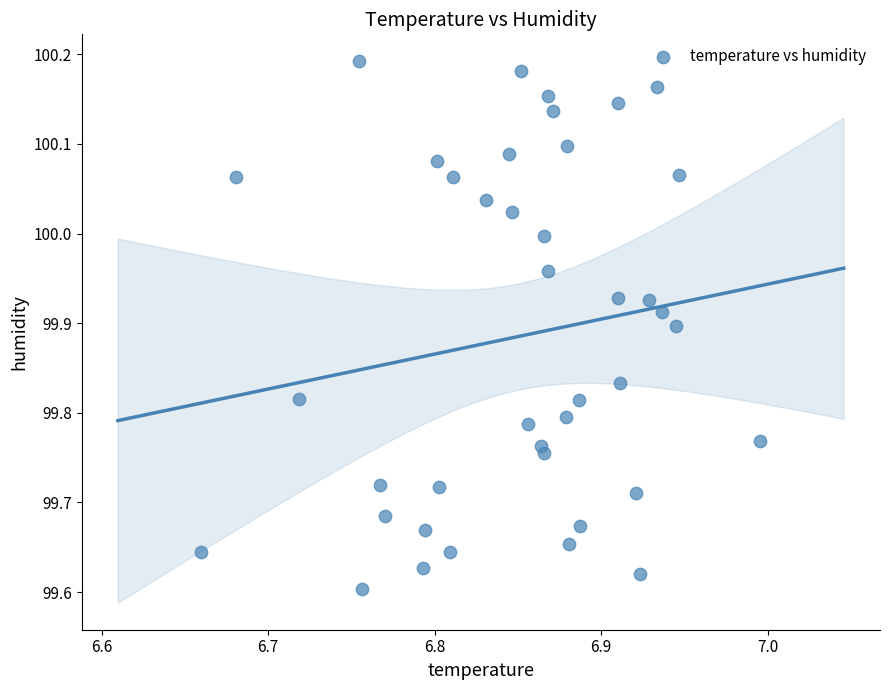

What is the range of Y values (max minus min)?

0.6